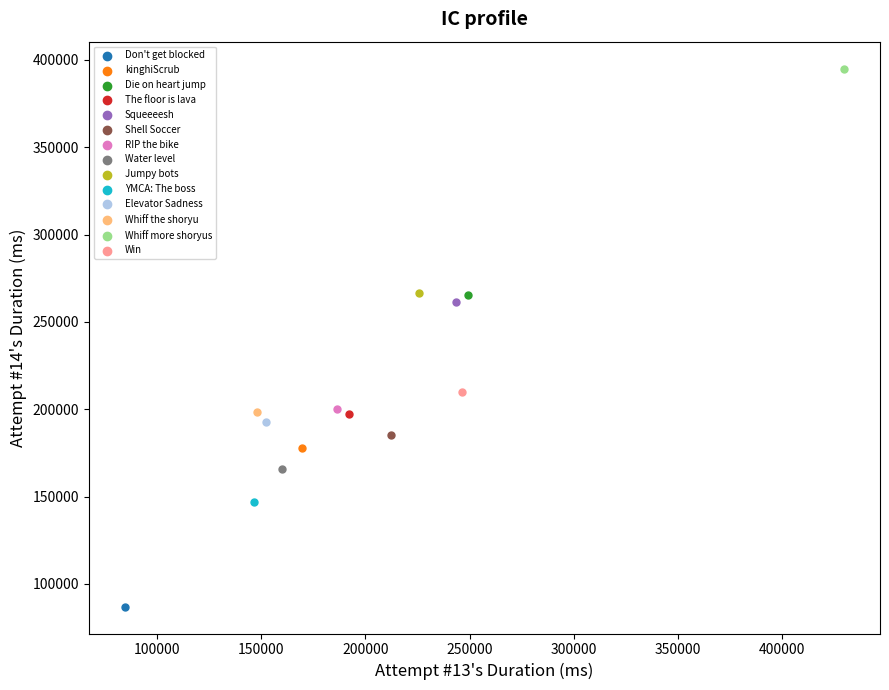

What are all the series names shown in the legend?

Don't get blocked, kinghiScrub, Die on heart jump, The floor is lava, Squeeeesh, Shell Soccer, RIP the bike, Water level, Jumpy bots, YMCA: The boss, Elevator Sadness, Whiff the shoryu, Whiff more shoryus, Win